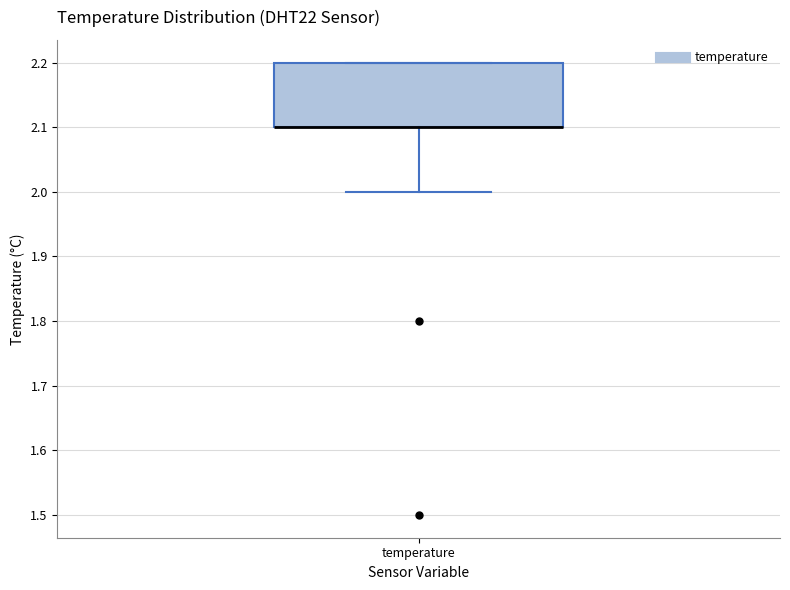

Where is the upper edge of the box for temperature on the y-axis? The values are not printed on the chart, so give them approximately, as read against the axis.

2.2